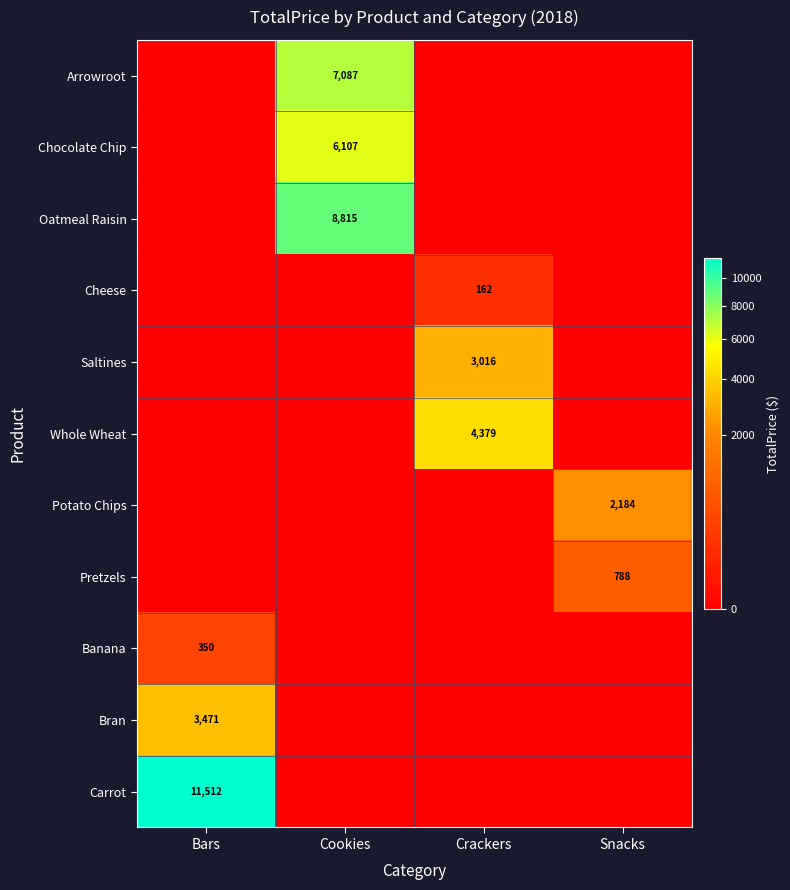

Which series changed the most between Cookies and Snacks?

Oatmeal Raisin